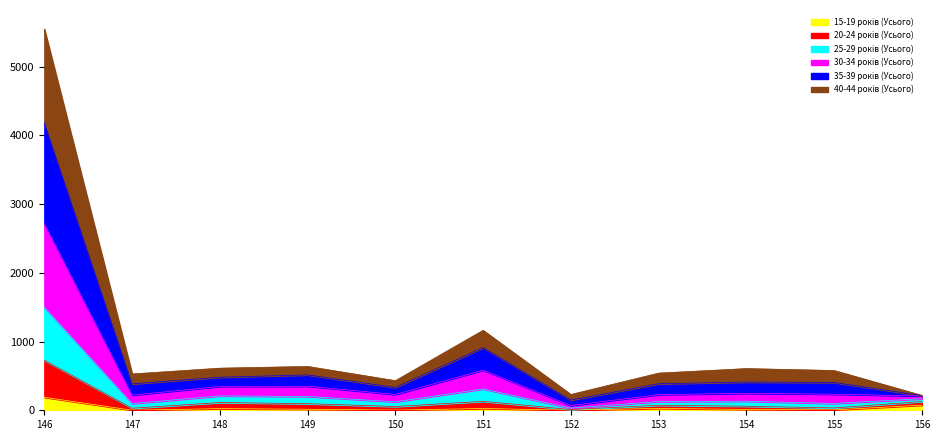

At which category is the sum across all series the highest?

146